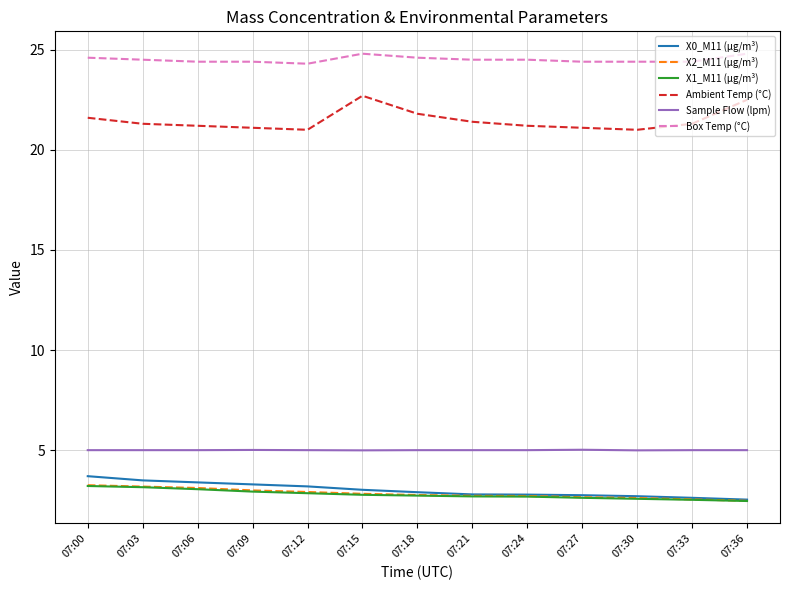

Is the value of Sample Flow (lpm) at 07:00 greater than the value of Box Temp (°C) at 07:15?

No